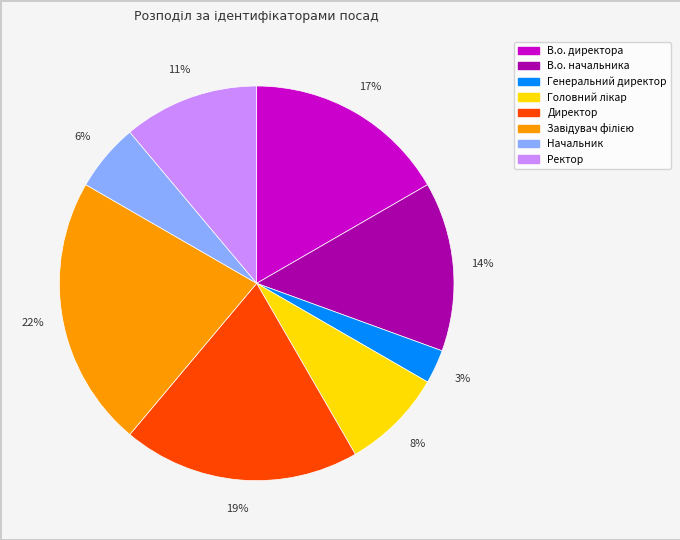

To the nearest percent, what portion does Начальник represent?

6%